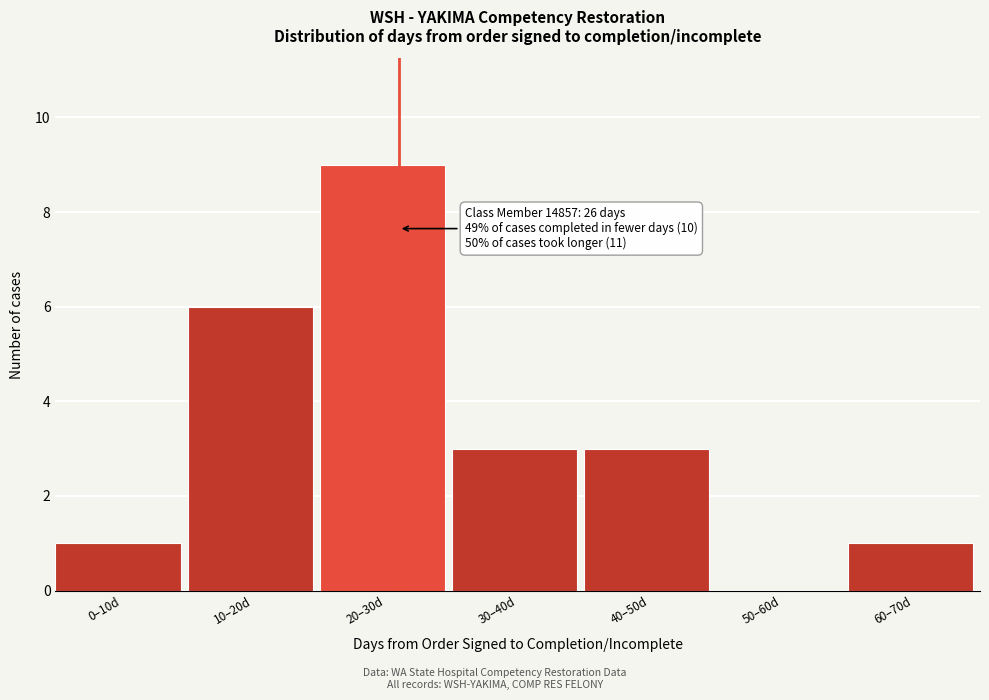

Reading right to left, transcribe all the data shown in this chart.

60–70d=1	50–60d=0	40–50d=3	30–40d=3	20–30d=9	10–20d=6	0–10d=1